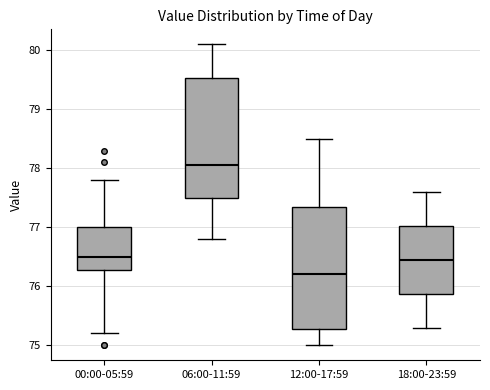

Reading left to right, read every box against the y-axis: the position of its median line, the range the box covers, and the ends of its whiskers. The values are not printed on the chart, so give them approximately, as read against the axis.

00:00-05:59: median 76.5, box 76.3 to 77.0, whiskers 75.2 to 77.8
06:00-11:59: median 78.1, box 77.5 to 79.5, whiskers 76.8 to 80.1
12:00-17:59: median 76.2, box 75.3 to 77.4, whiskers 75.0 to 78.5
18:00-23:59: median 76.5, box 75.9 to 77.0, whiskers 75.3 to 77.6